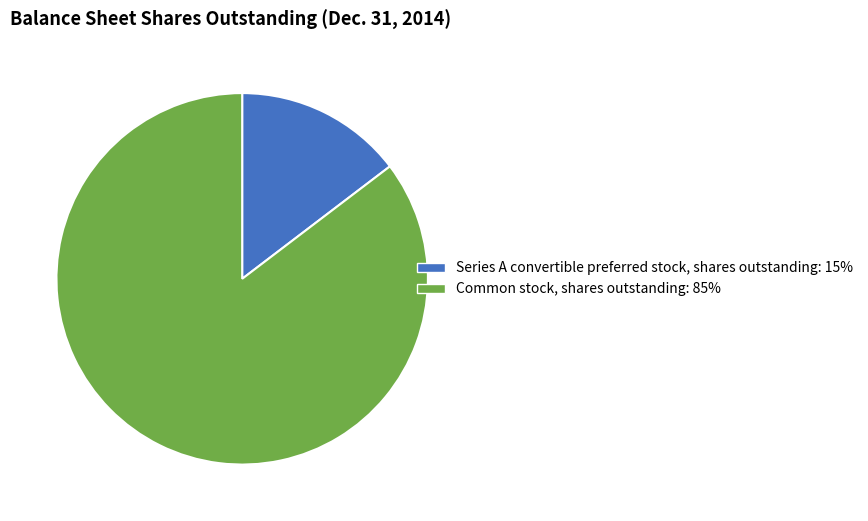

The Series A convertible preferred stock, shares outstanding slice represents 3% of the pie. True or false?

False